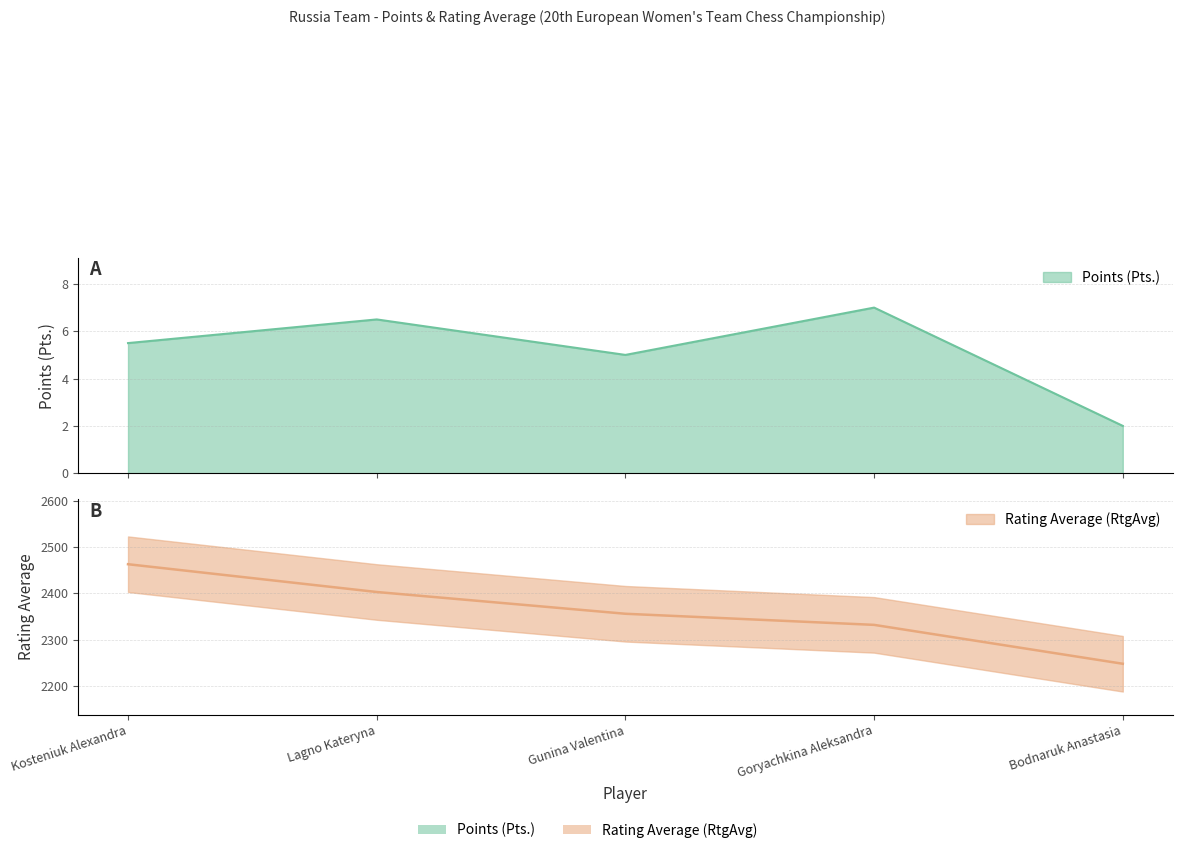

What position from the right is Kosteniuk Alexandra?

5